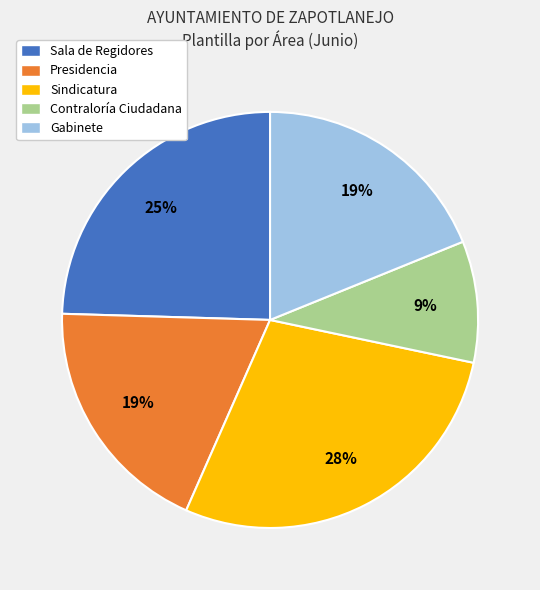

Is there any slice that represents more than half of the pie?

No